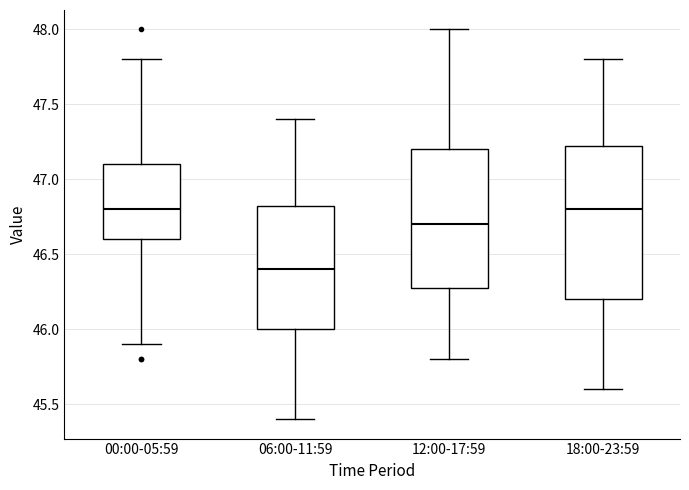

Comparing the boxes themselves (not the whiskers), which one is the tallest?

18:00-23:59